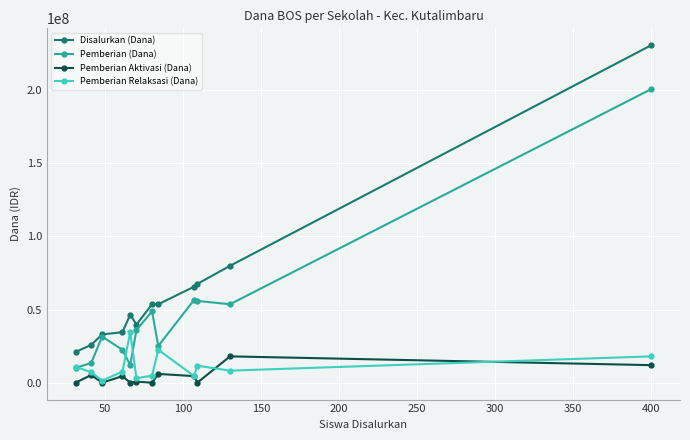

True or false: Pemberian (Dana) and Pemberian Aktivasi (Dana) intersect in this chart.

False